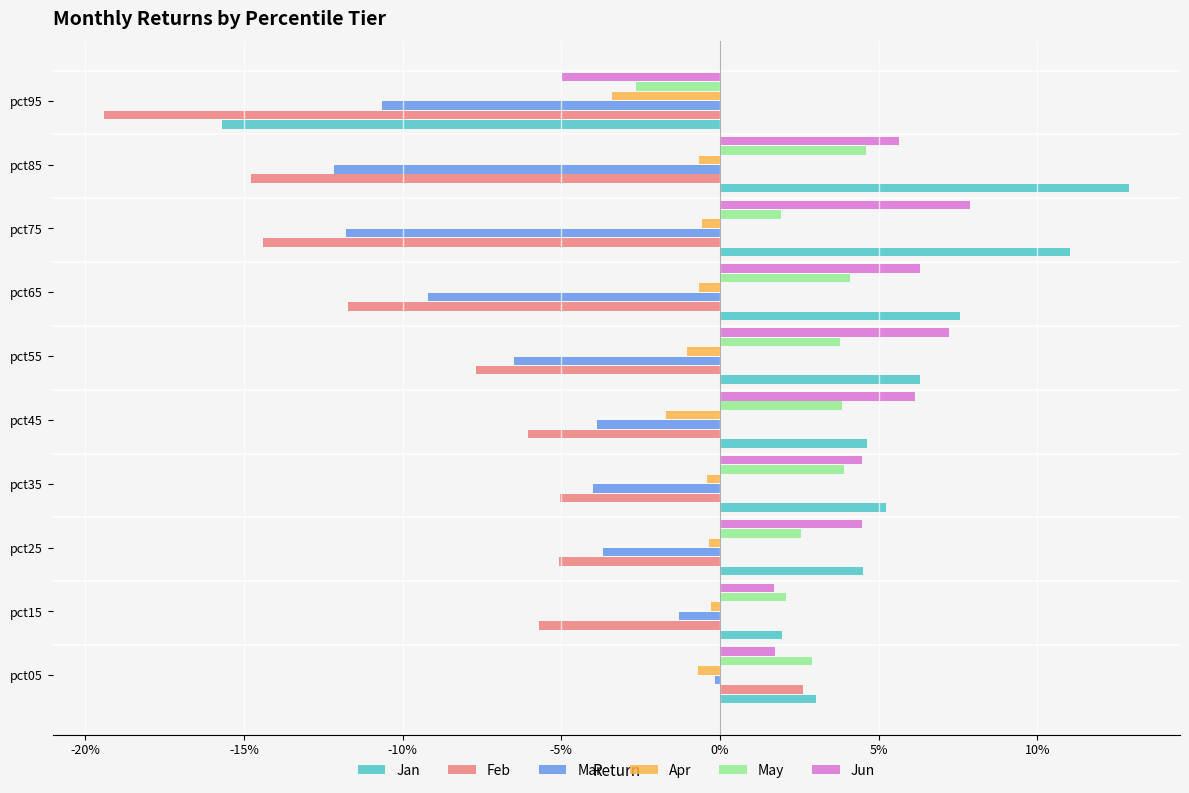

Which series has the widest spread of values?

Jan